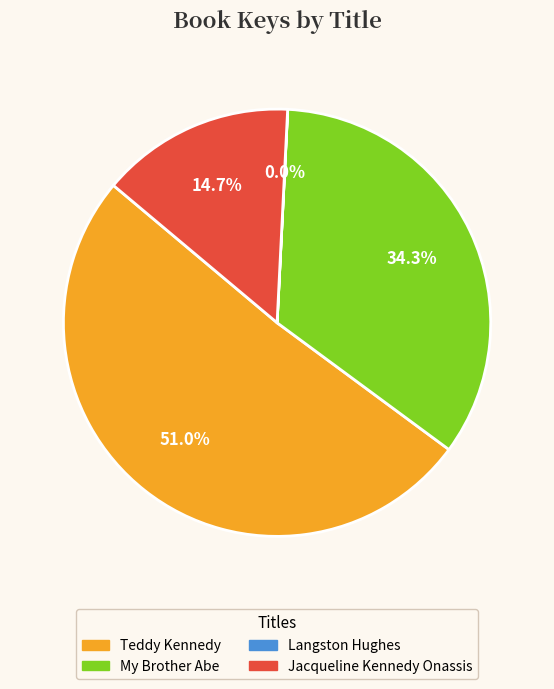

What percentage is the Teddy Kennedy slice, to the nearest percent?

51%